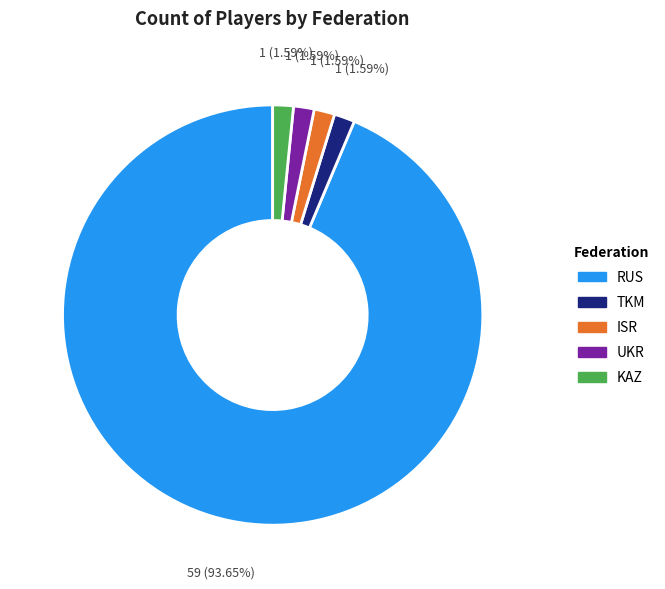

Which category has the biggest portion of the pie?

RUS